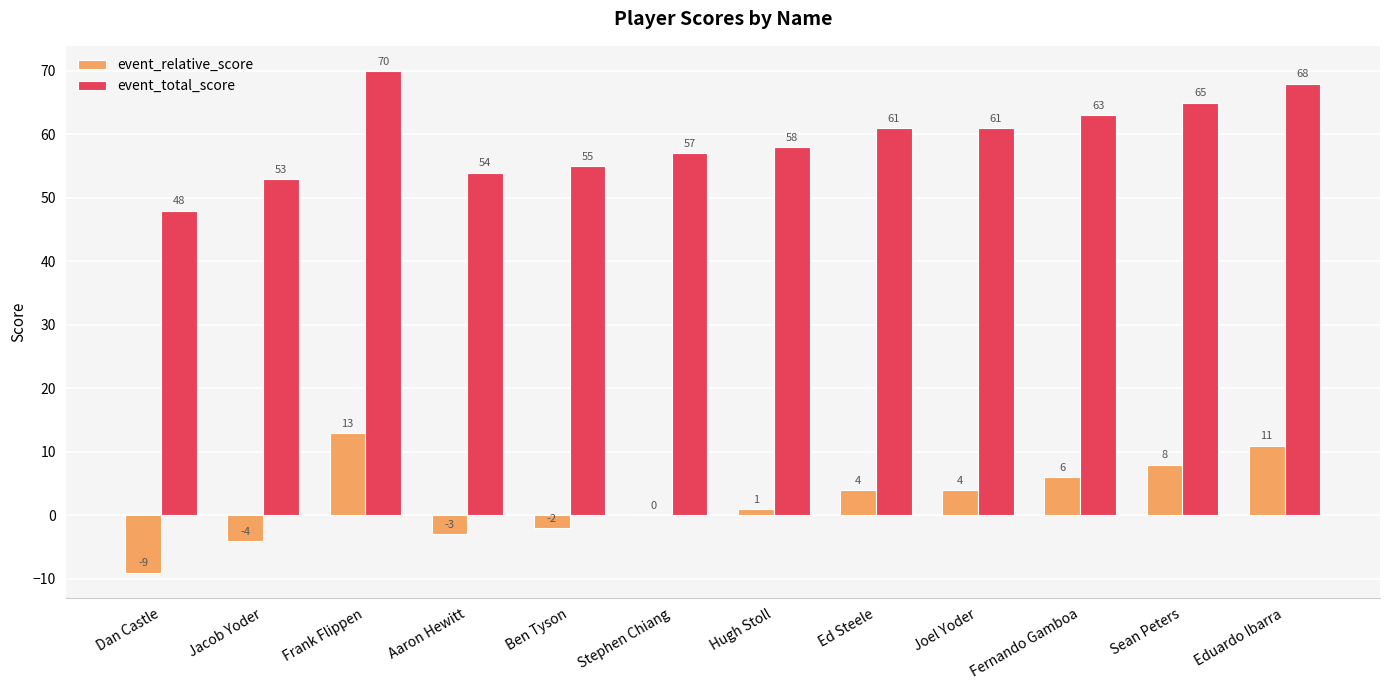

The event_total_score series shows 82 at Dan Castle. True or false?

False